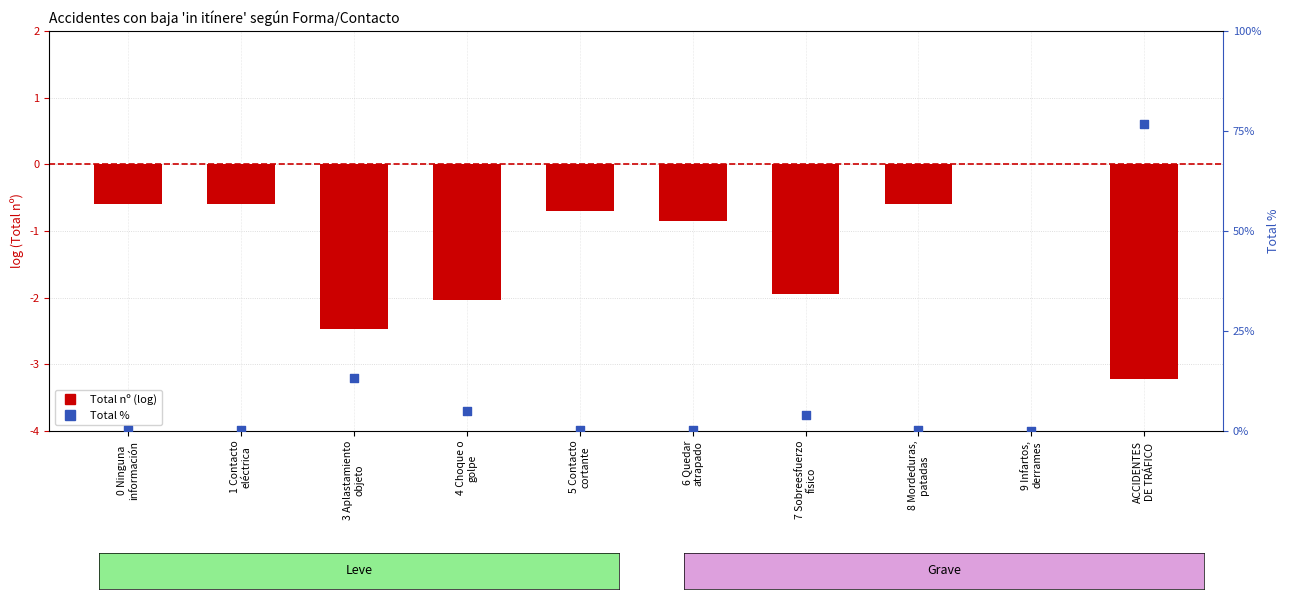

Which series reaches the minimum Y coordinate?

Total (log scale)